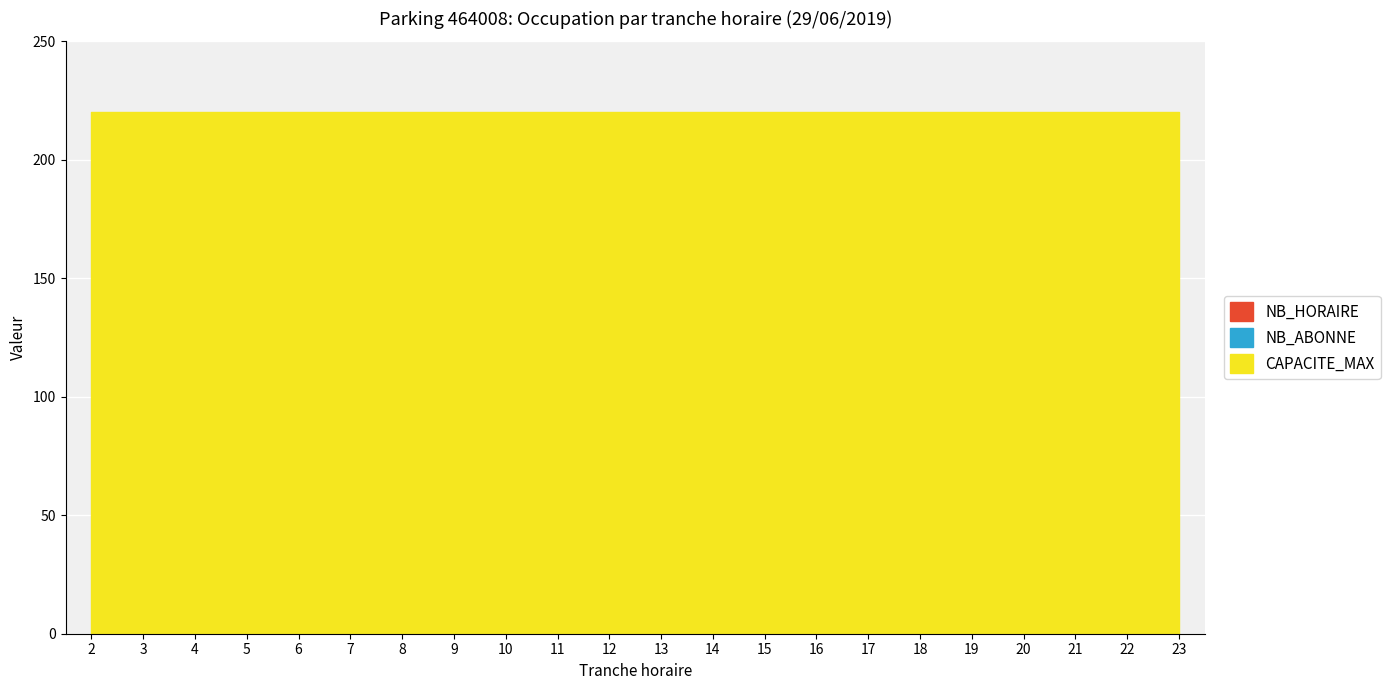

Which series has the largest total across all categories?

CAPACITE_MAX